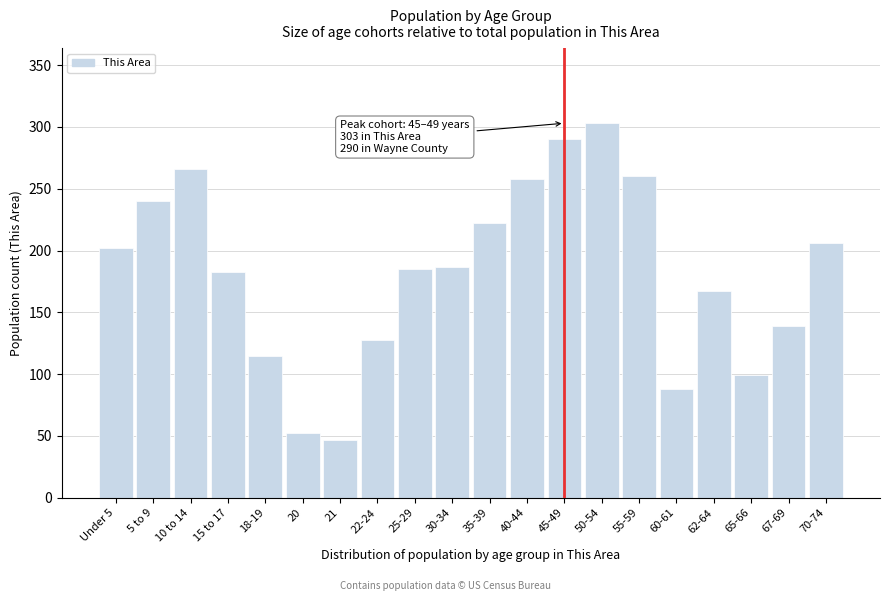

Reading right to left, list all the values displayed in this chart.

70-74=206	67-69=139	65-66=99	62-64=167	60-61=88	55-59=260	50-54=303	45-49=290	40-44=258	35-39=222	30-34=187	25-29=185	22-24=128	21=47	20=52	18-19=115	15 to 17=183	10 to 14=266	5 to 9=240	Under 5=202